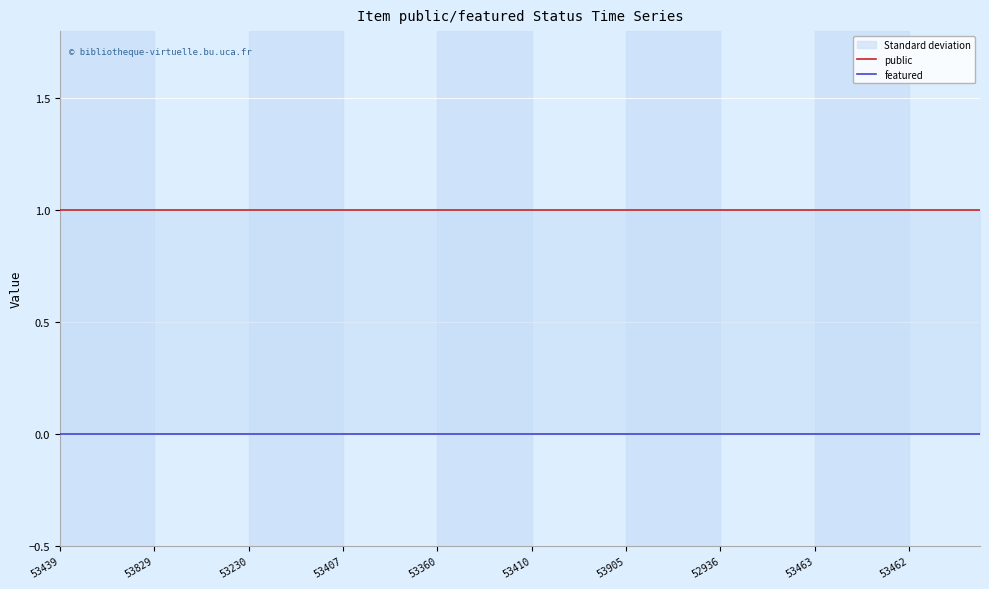

At how many categories does at least one series exceed 0?

40